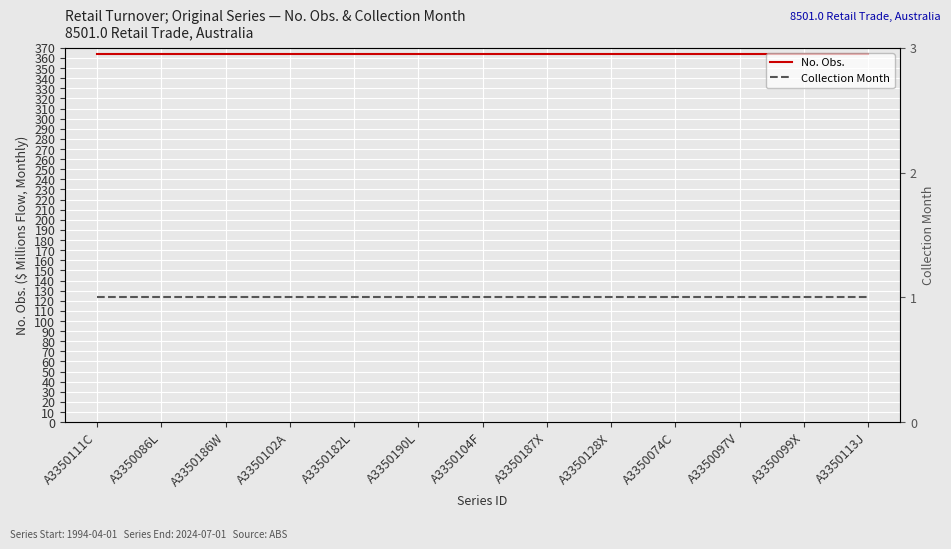

Rank the series by their average value, from highest to lowest.

No. Obs., Collection Month